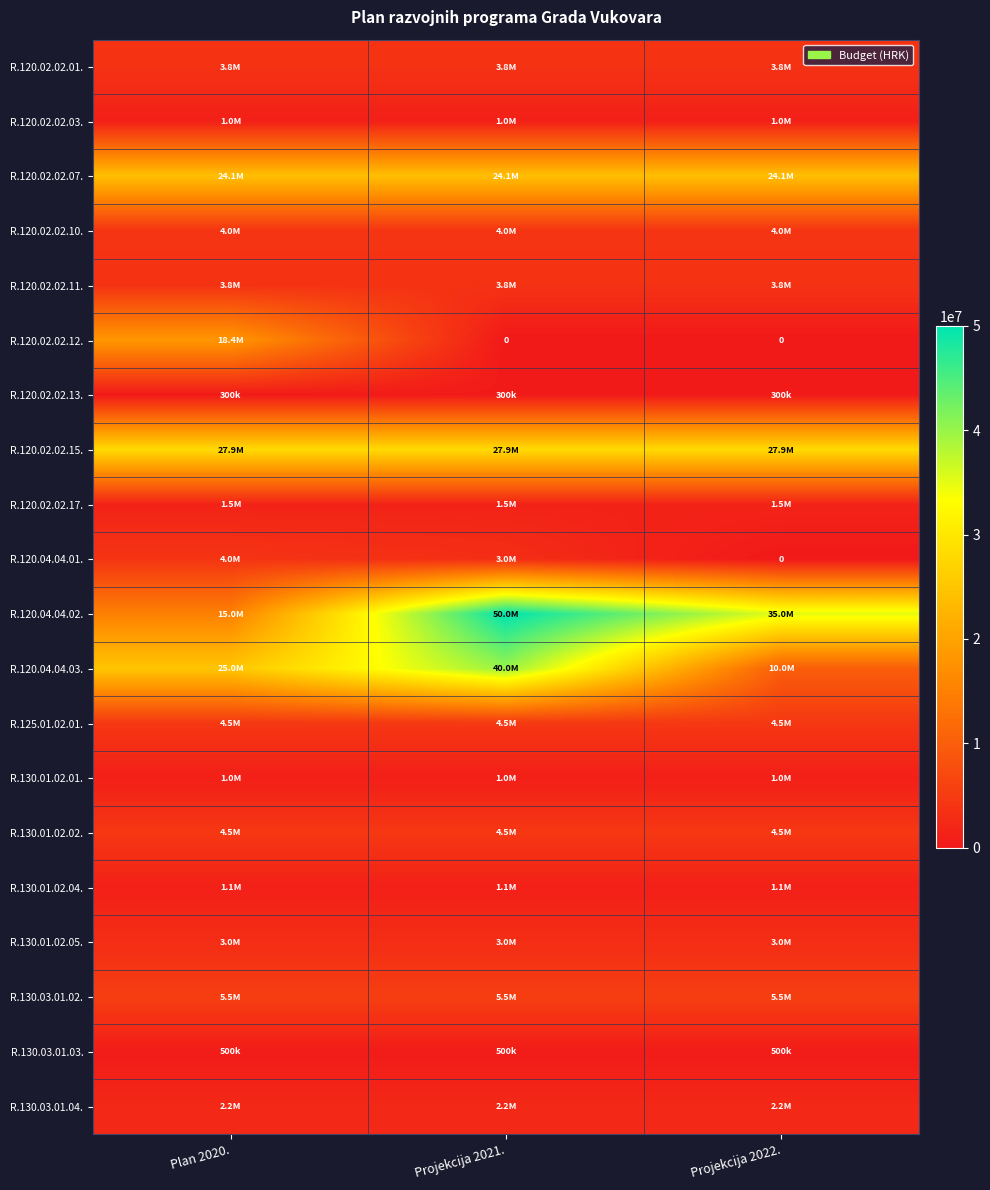

What is the sum of all R.120.04.04.01. values?

7000000